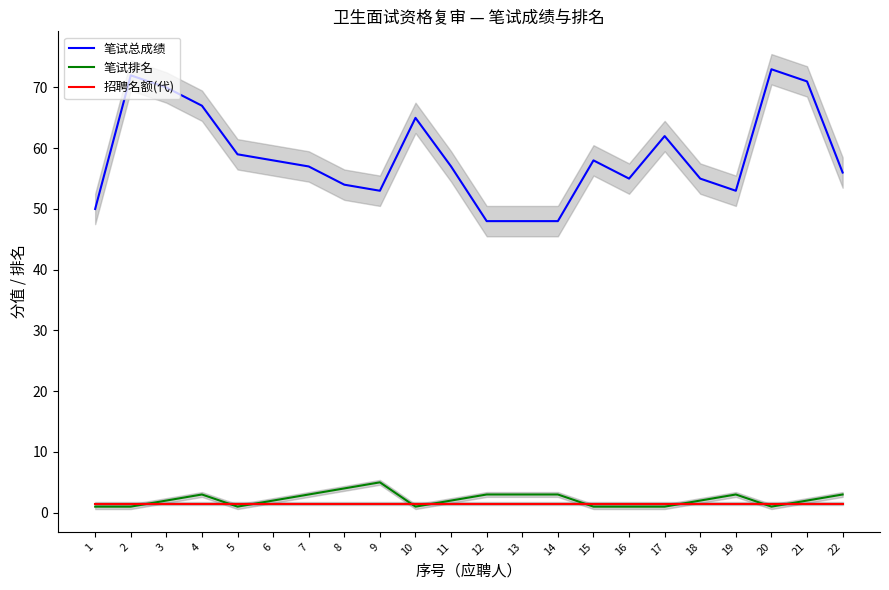

How many interior local valleys does the 笔试总成绩 series have?

3